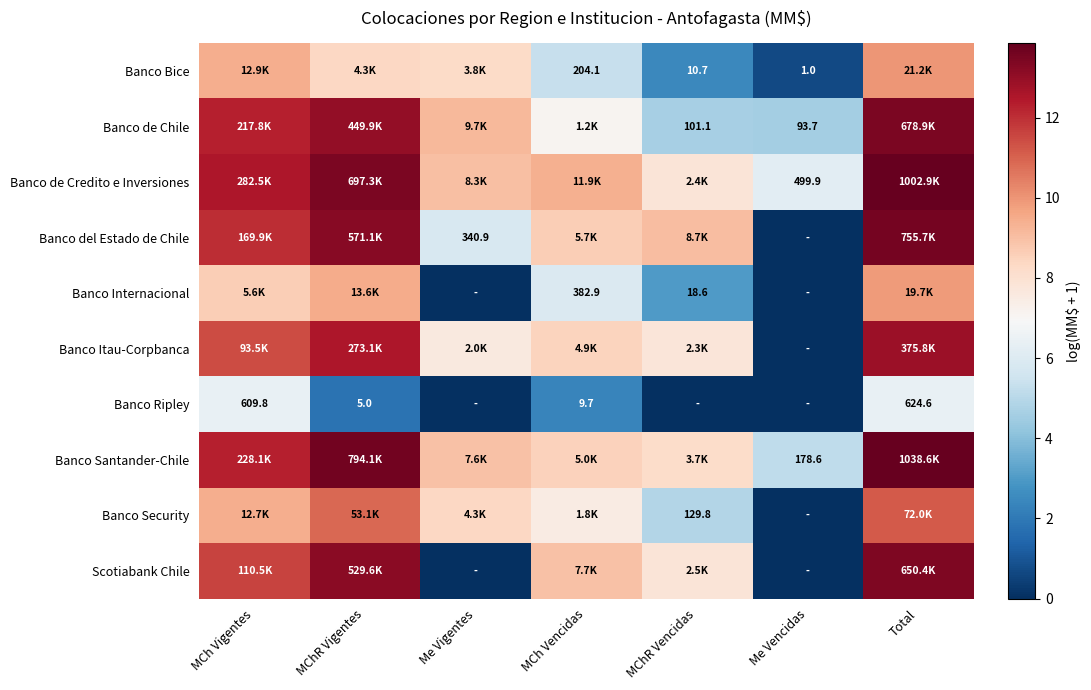

Which has a higher value, Total or Me Vigentes?

Total